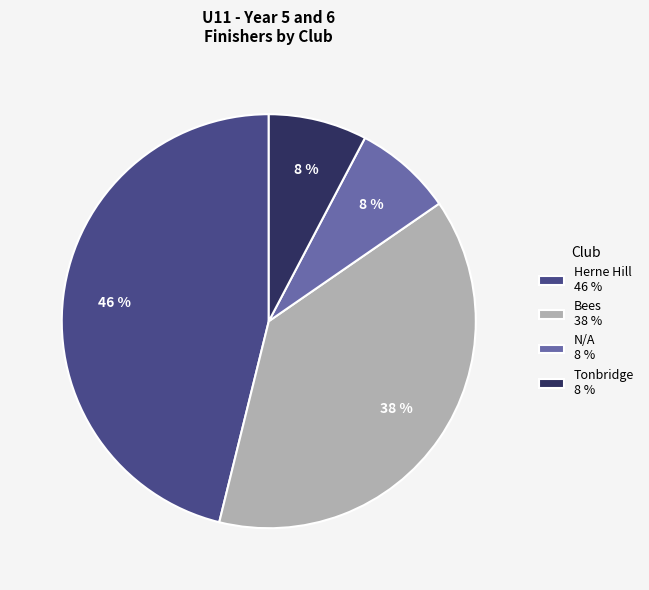

To the nearest percent, what portion does N/A represent?

8%